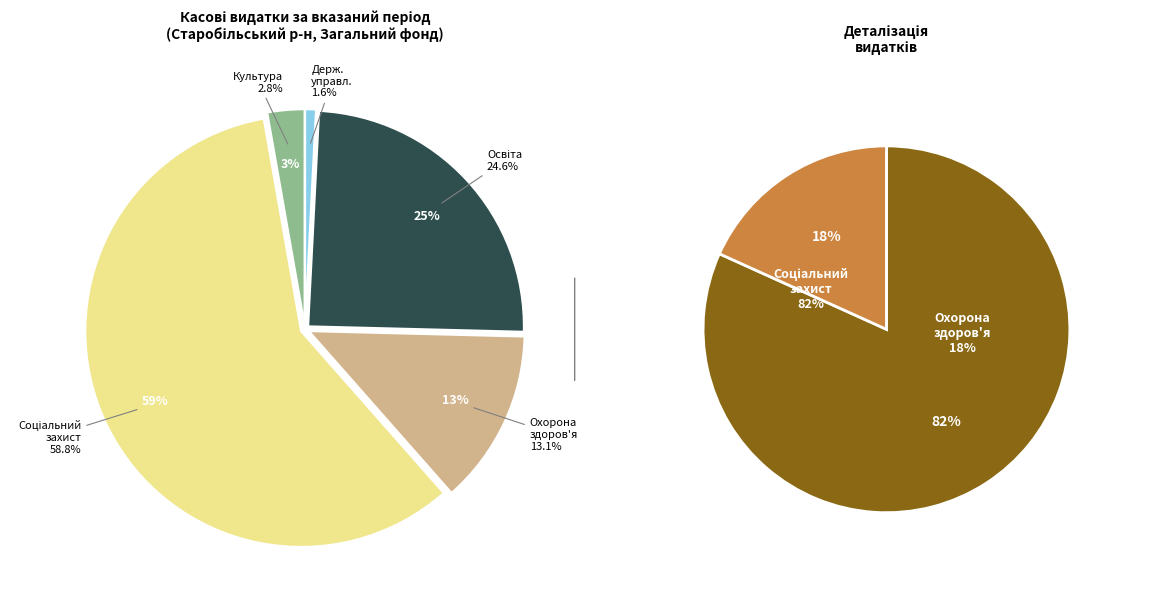

To the nearest percent, what is the average slice percentage?

20%